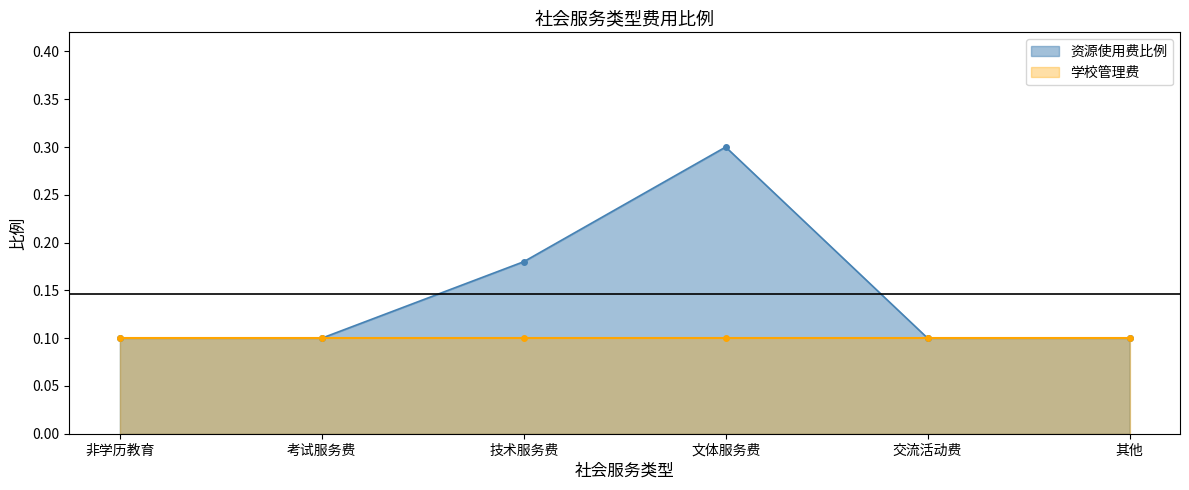

How many values are between 0 and 1?

6